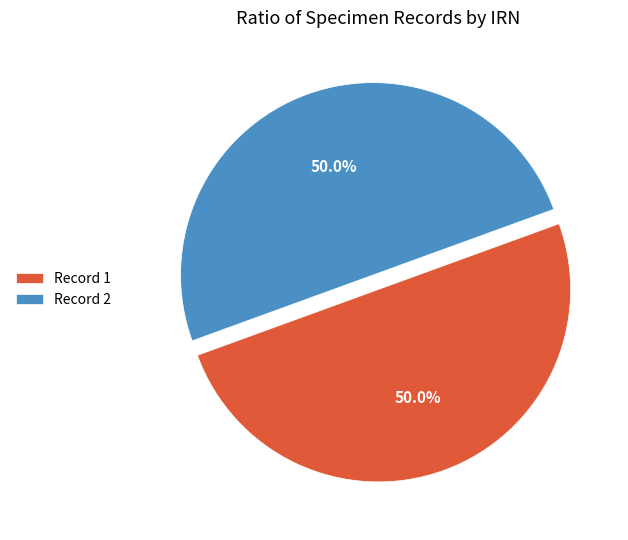

Approximately how many times larger is the value at Record 2 compared to Record 1?

1.0